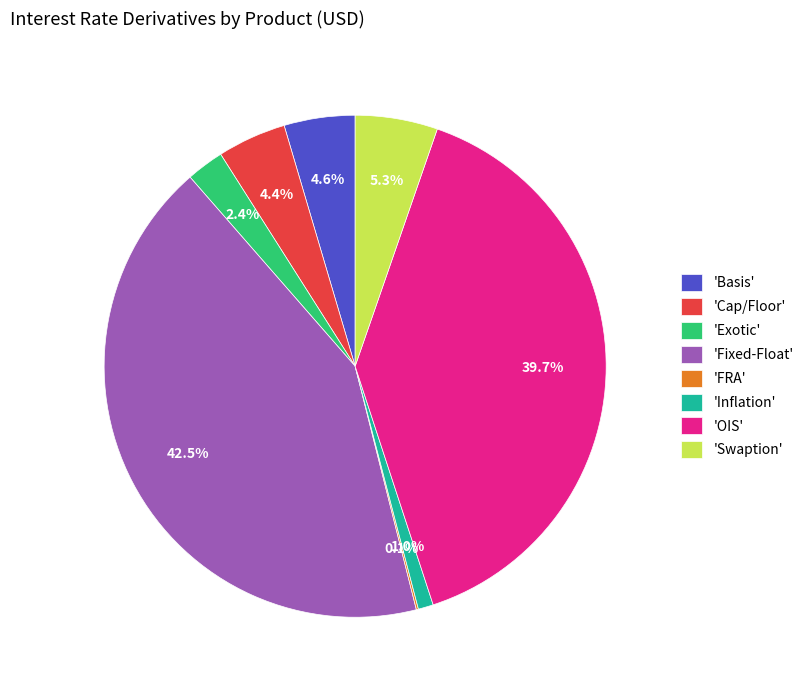

Which has a higher value, 'Swaption' or 'Exotic'?

'Swaption'